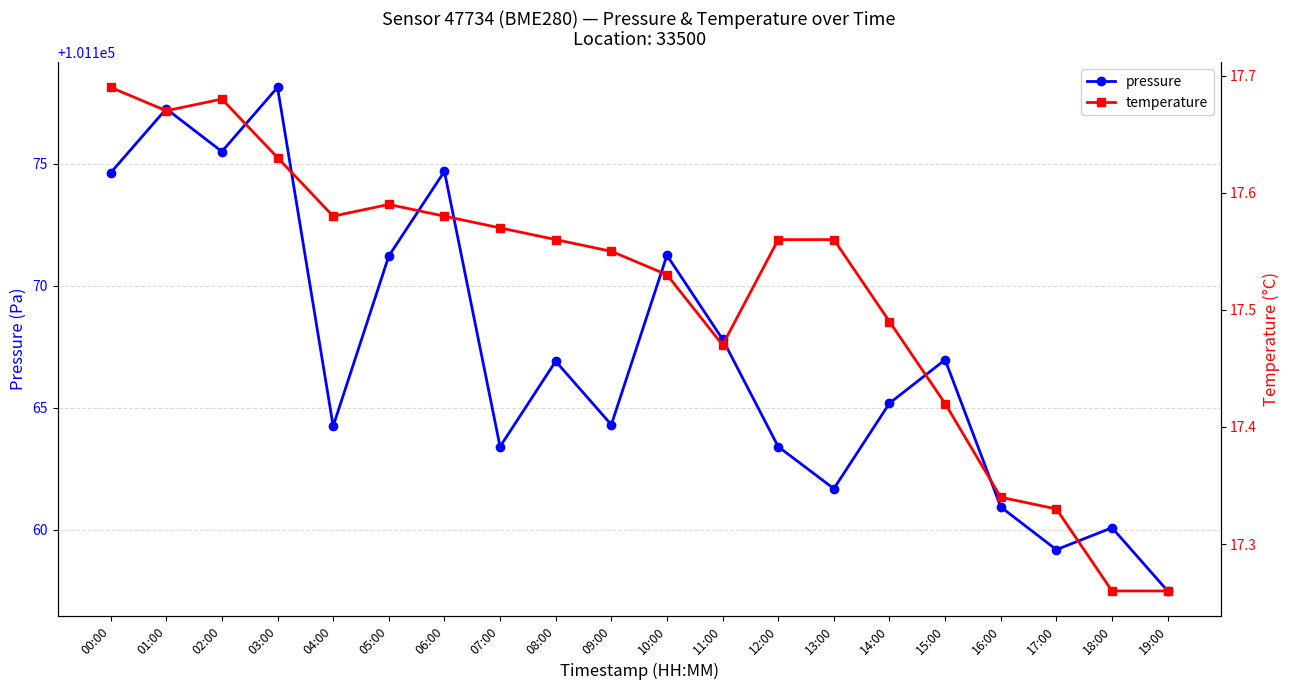

Which series has the largest range (max minus min)?

pressure